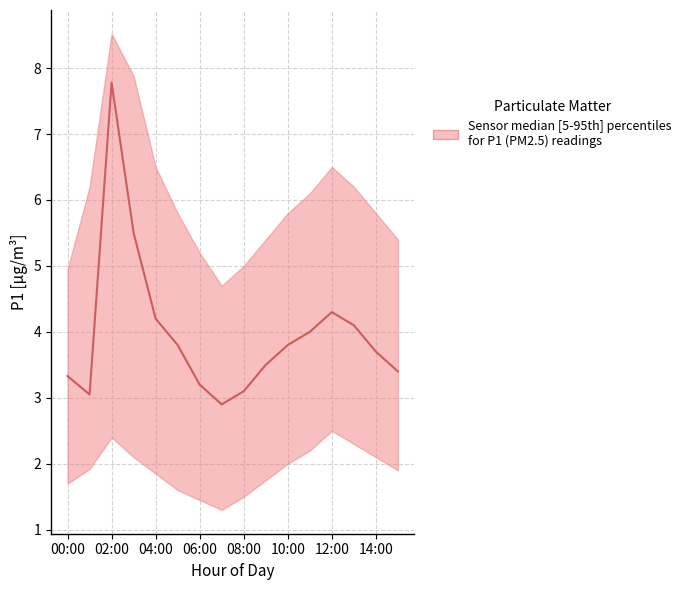

What is the value of the P1_median point at the 11th from the left?

3.8